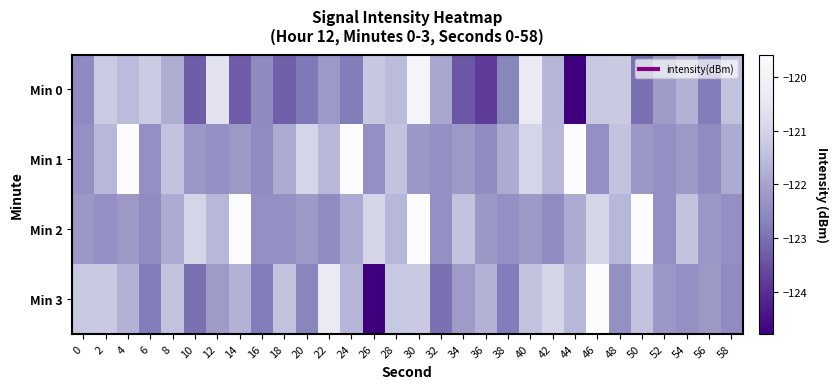

At which category does the chart reach its peak across all series?

4